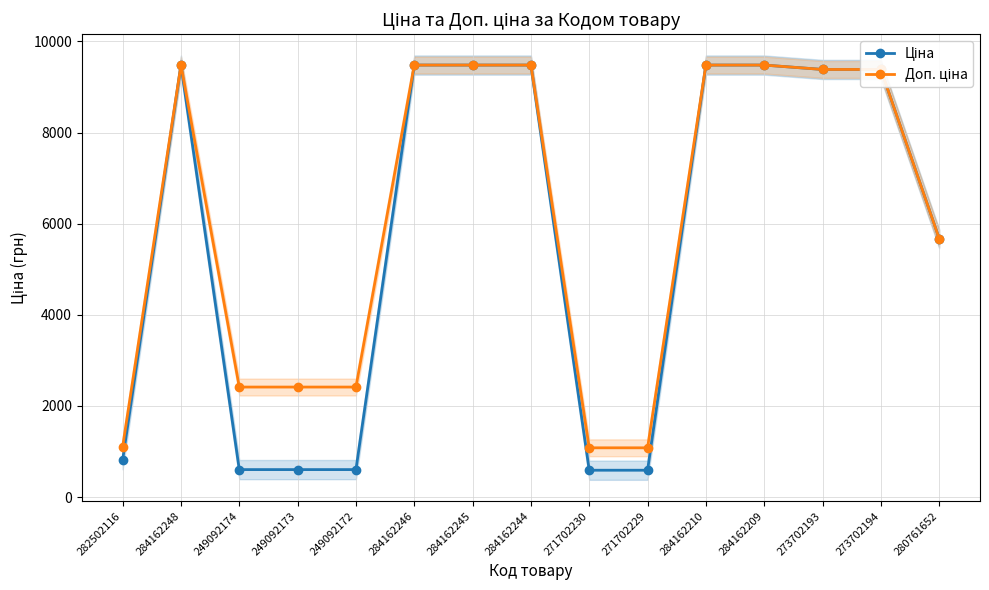

Where is Доп. ціна nearest to the value 5280?

280761652